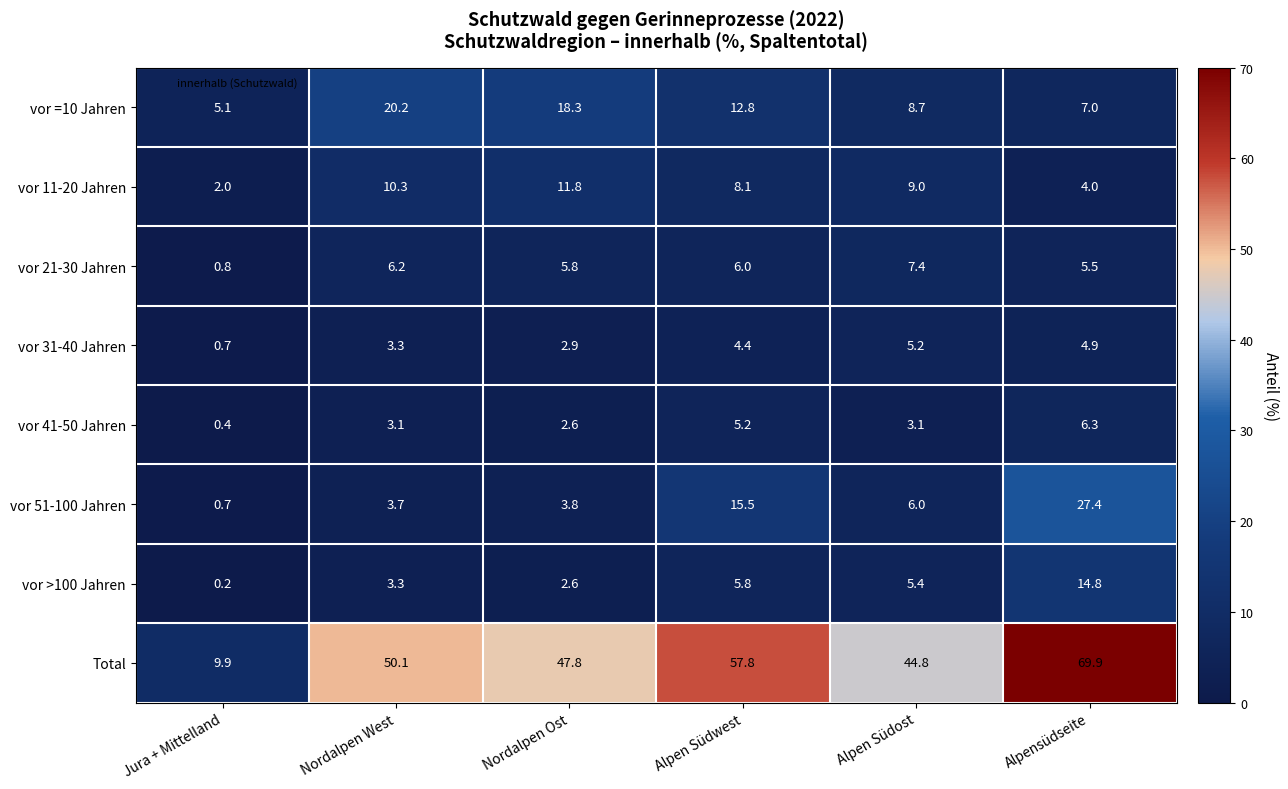

Which category has the highest value in the vor 21-30 Jahren series?

Alpen Südost